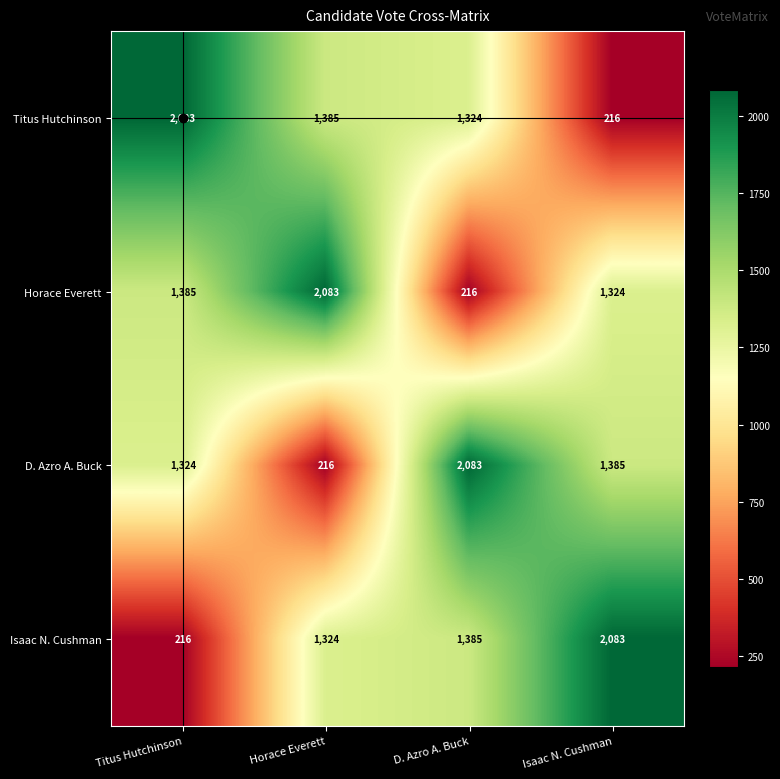

List the labels in order of Isaac N. Cushman value, largest first.

Isaac N. Cushman, D. Azro A. Buck, Horace Everett, Titus Hutchinson